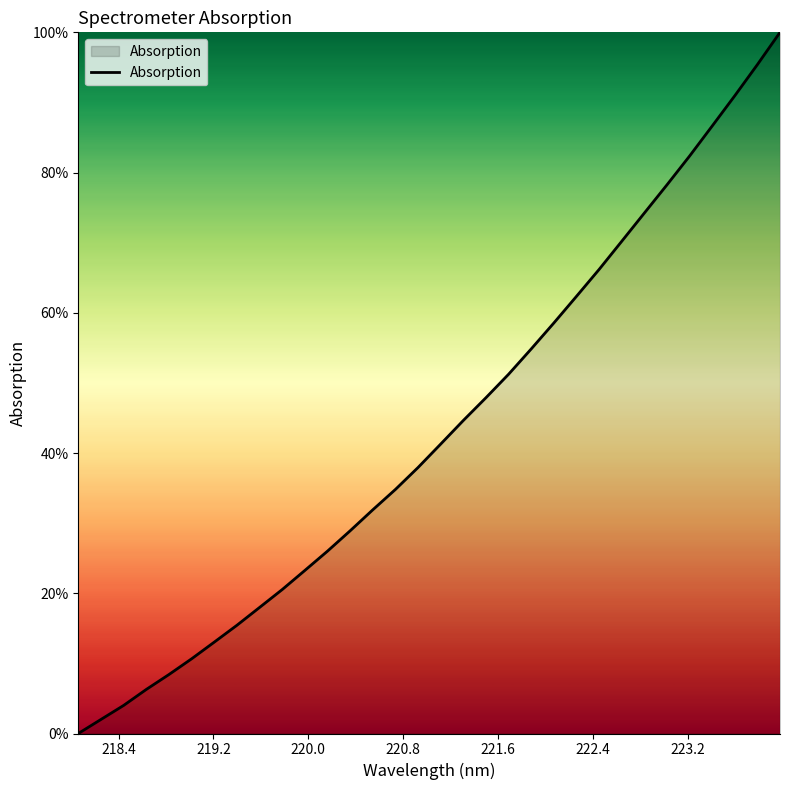

What is the greatest value displayed?

100.0